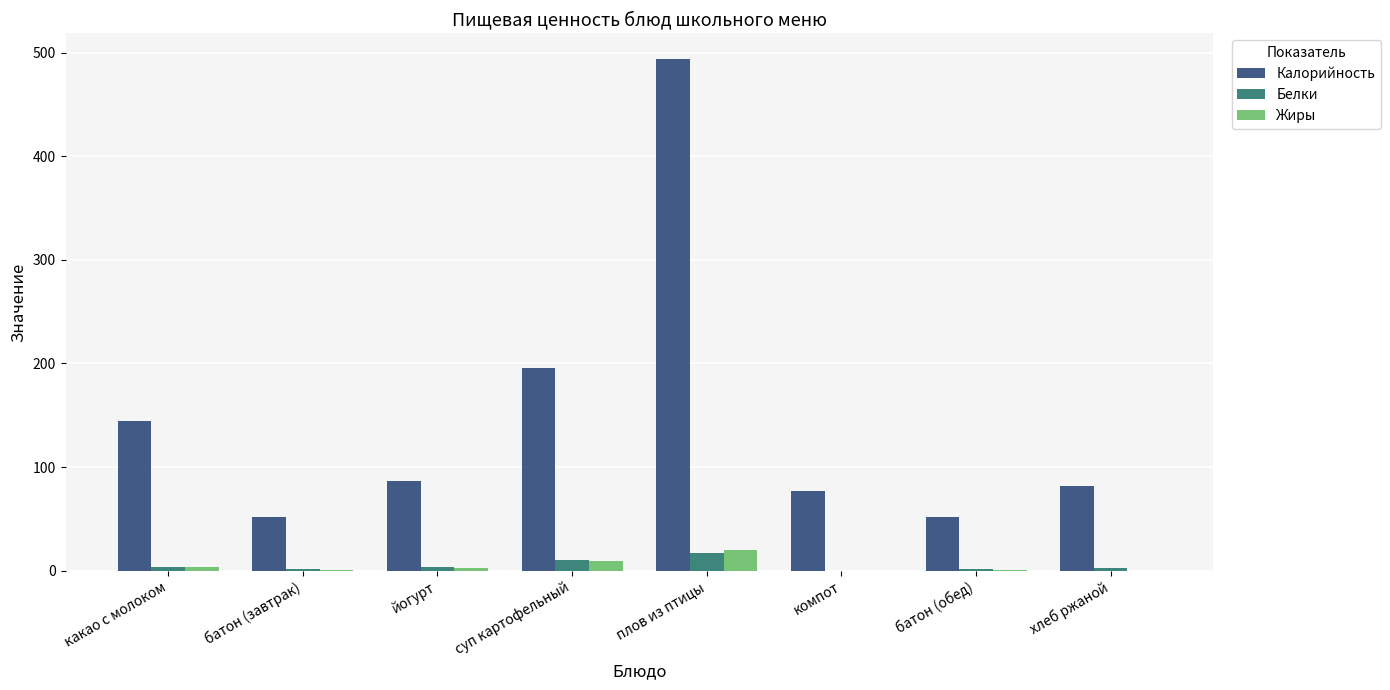

What is the maximum value shown in the chart?

494